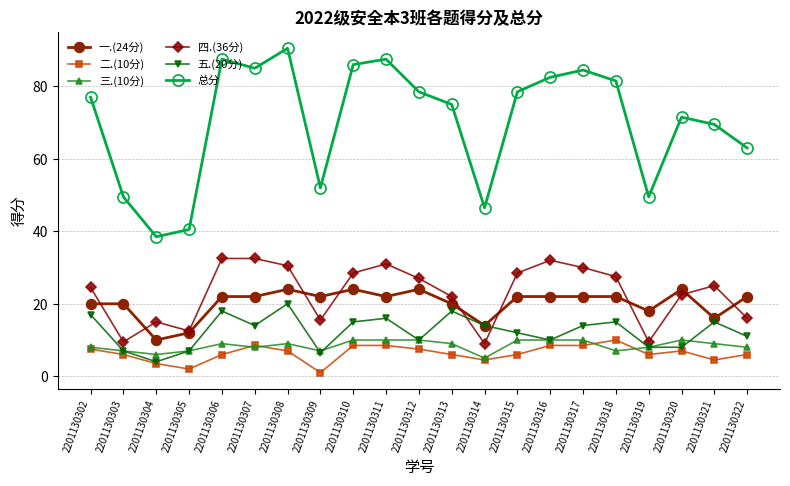

True or false: 总分 and 四.(36分) intersect in this chart.

False